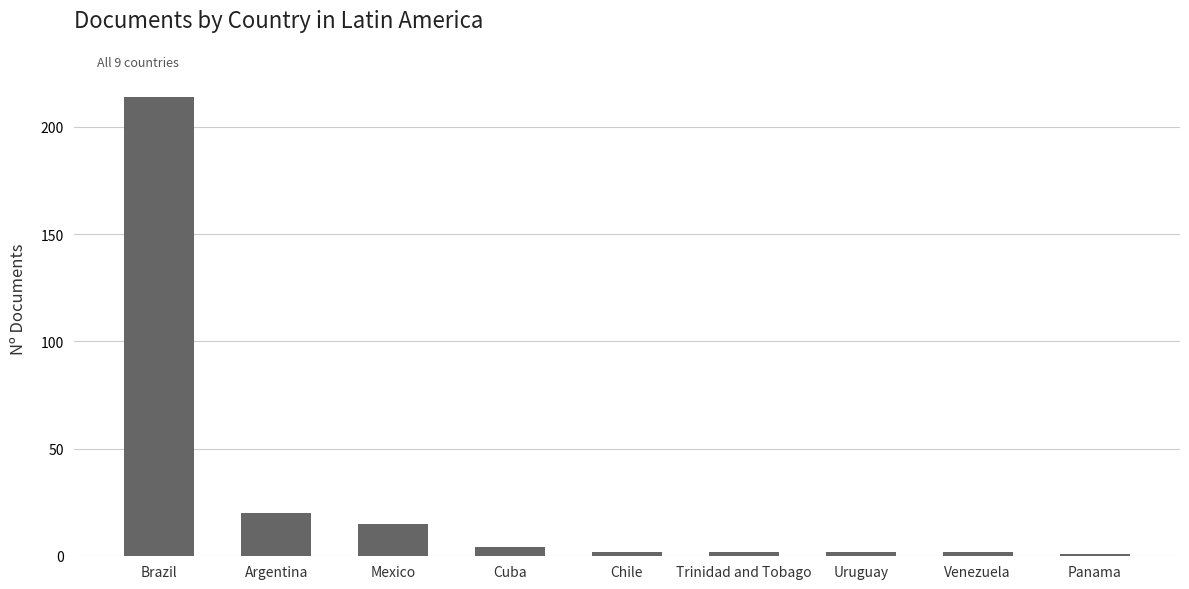

What is the label of the 3rd bar from the left?

Mexico